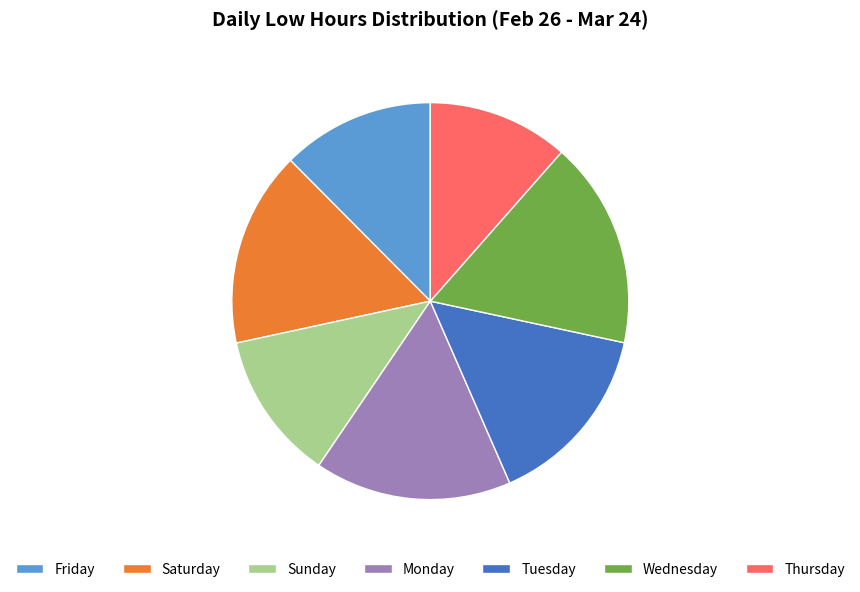

Combined, do Thursday and Saturday account for over 50%?

No